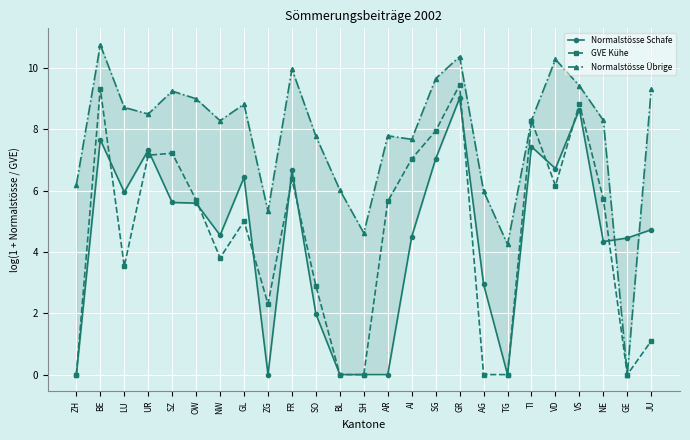

At how many categories does at least one series exceed 9?

8